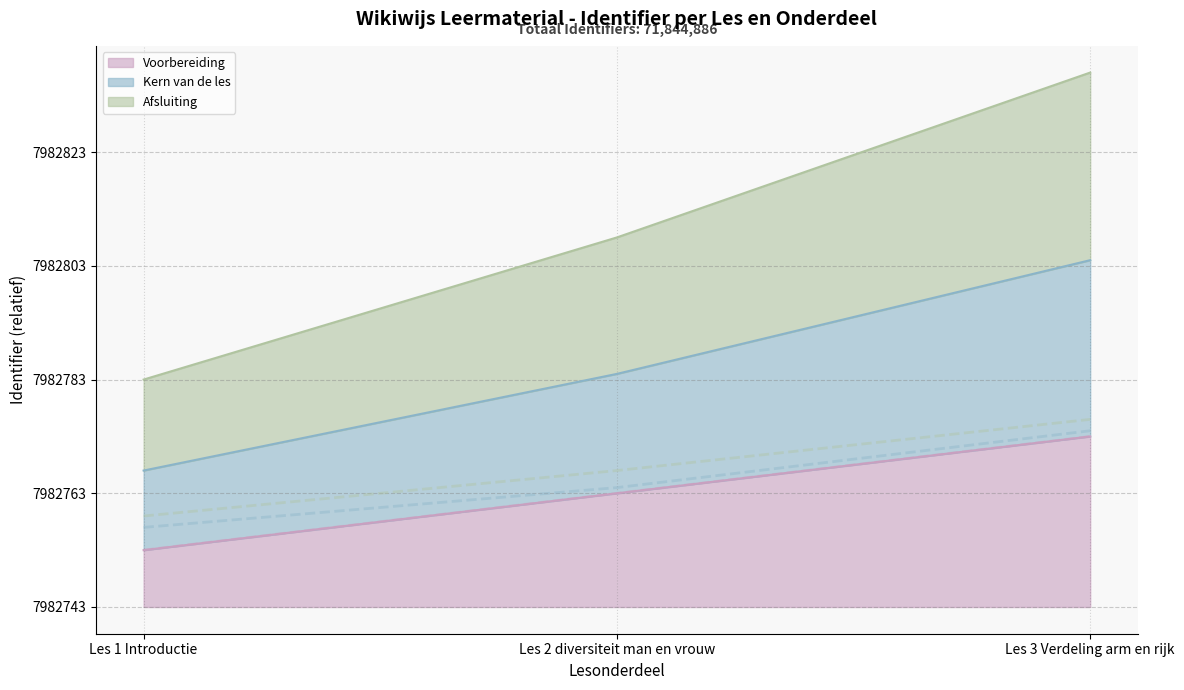

How many Kern van de les values are between 14 and 31?

3